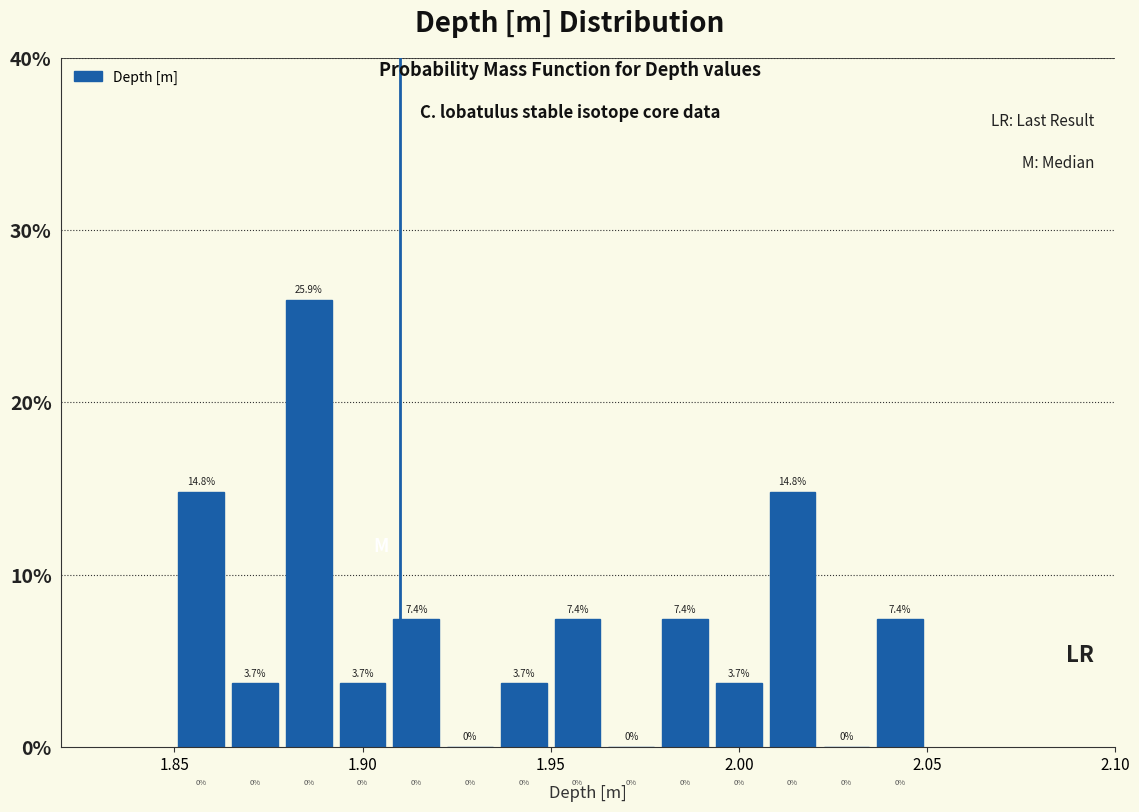

Around what value on the x-axis is the tallest bar? Give the approximate position of its centre, as read against the axis.

1.885